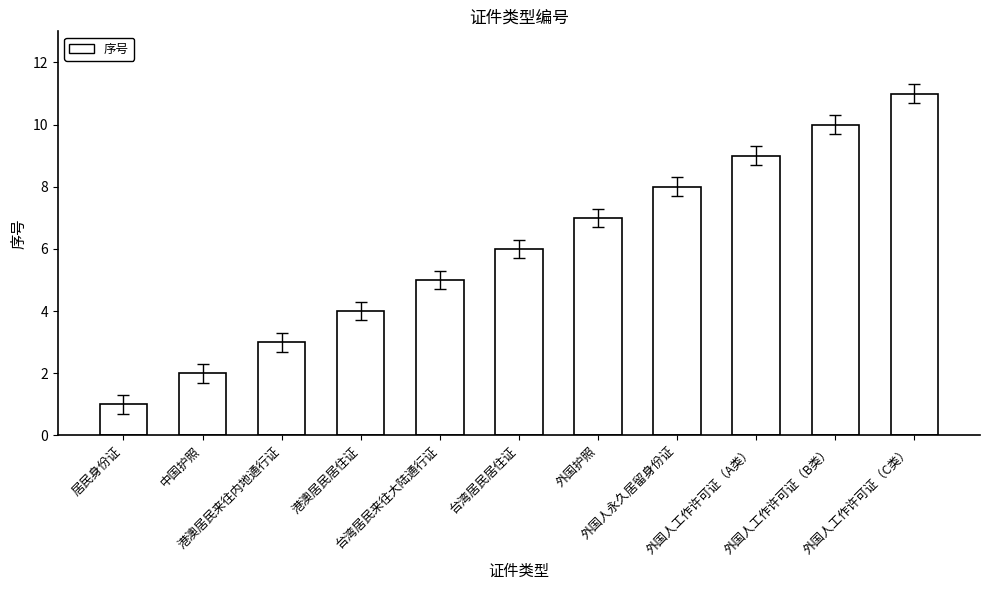

Does the chart contain stacked bars?

No